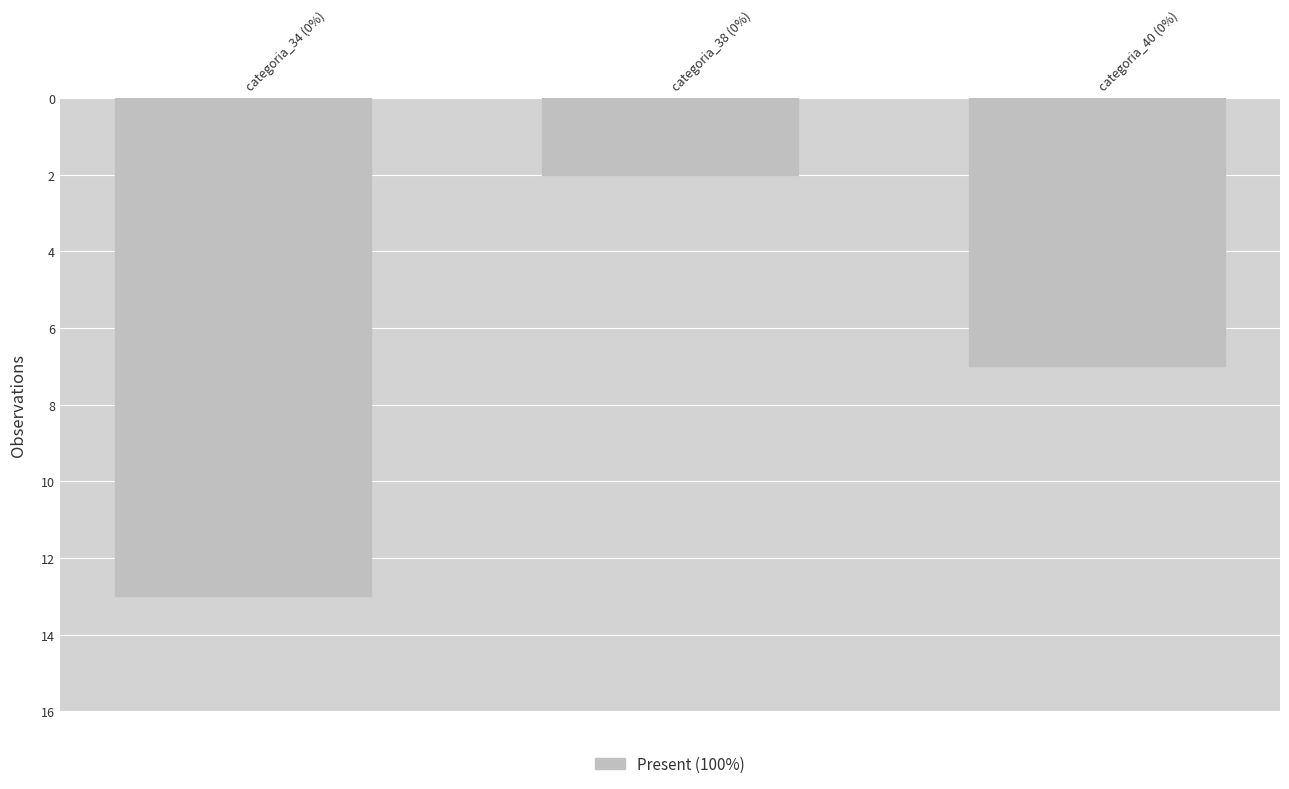

What is the change in value from categoria_34 (0%) to categoria_40 (0%)?

-6